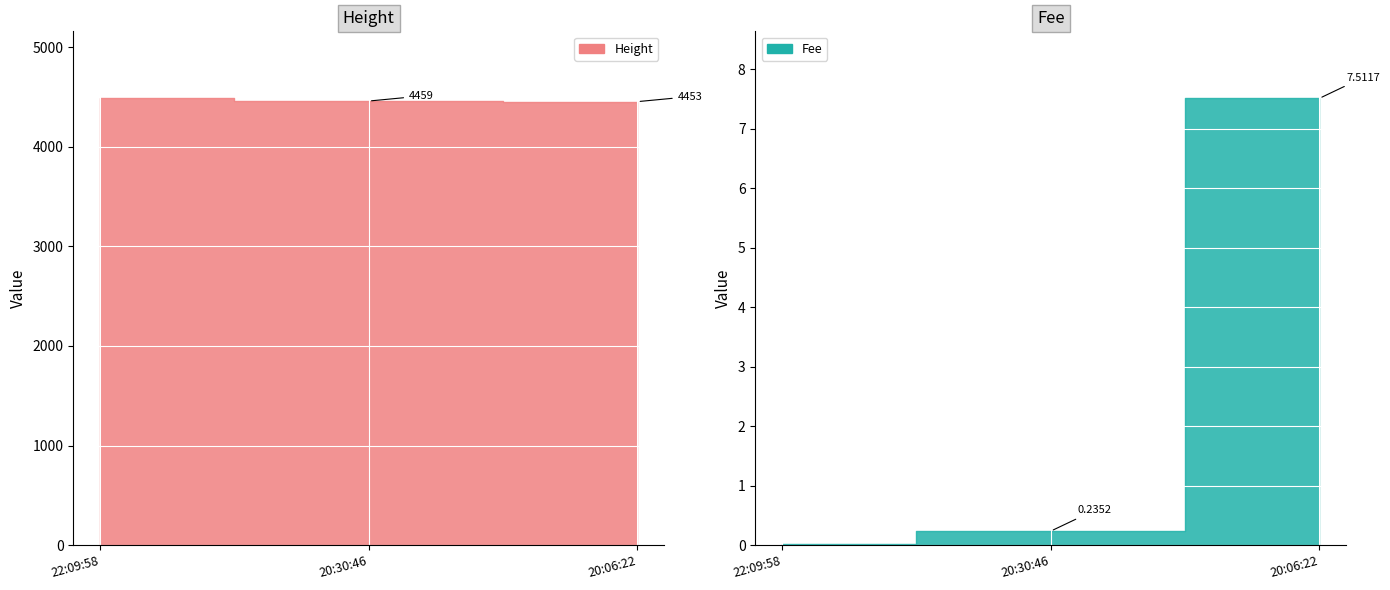

What is the difference between the Height values at 2019-01-22 22:09:58 and 2019-01-22 20:06:22?

33.0